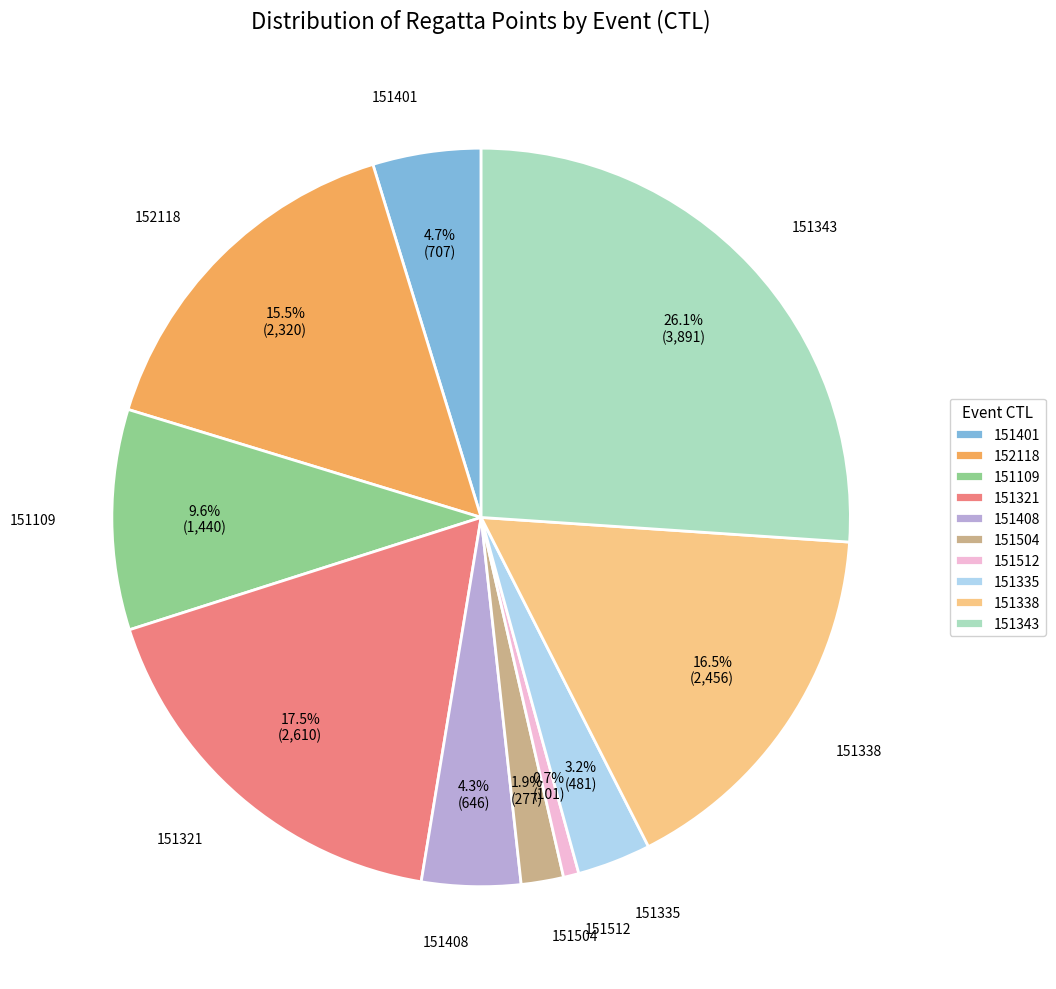

Is there a majority slice in this chart?

No